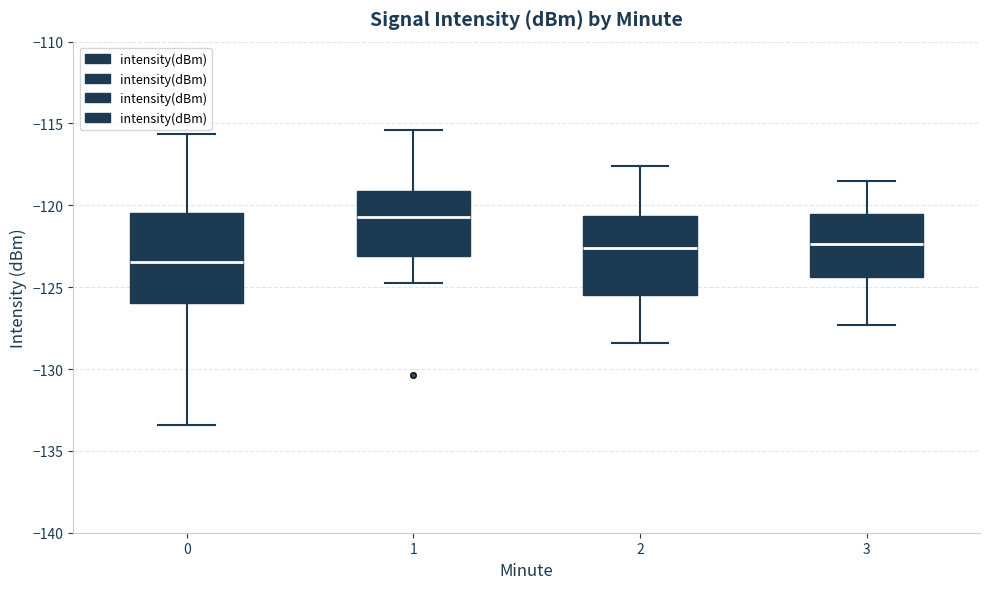

Reading left to right, read every box against the y-axis: the position of its median line, the range the box covers, and the ends of its whiskers. The values are not printed on the chart, so give them approximately, as read against the axis.

0: median -123.5, box -126.0 to -120.5, whiskers -133.5 to -115.5
1: median -120.5, box -123.0 to -119.0, whiskers -125.0 to -115.5
2: median -122.5, box -125.5 to -120.5, whiskers -128.5 to -117.5
3: median -122.5, box -124.5 to -120.5, whiskers -127.5 to -118.5